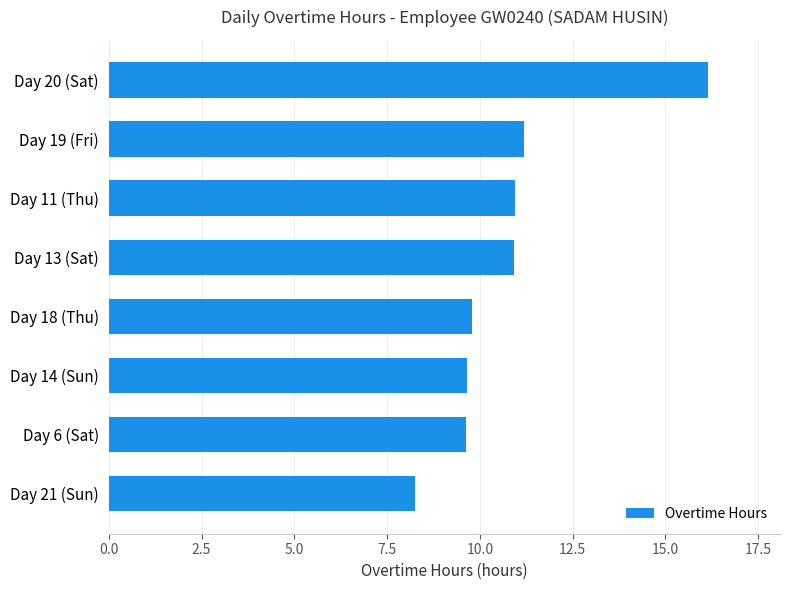

What is the average value?

10.8